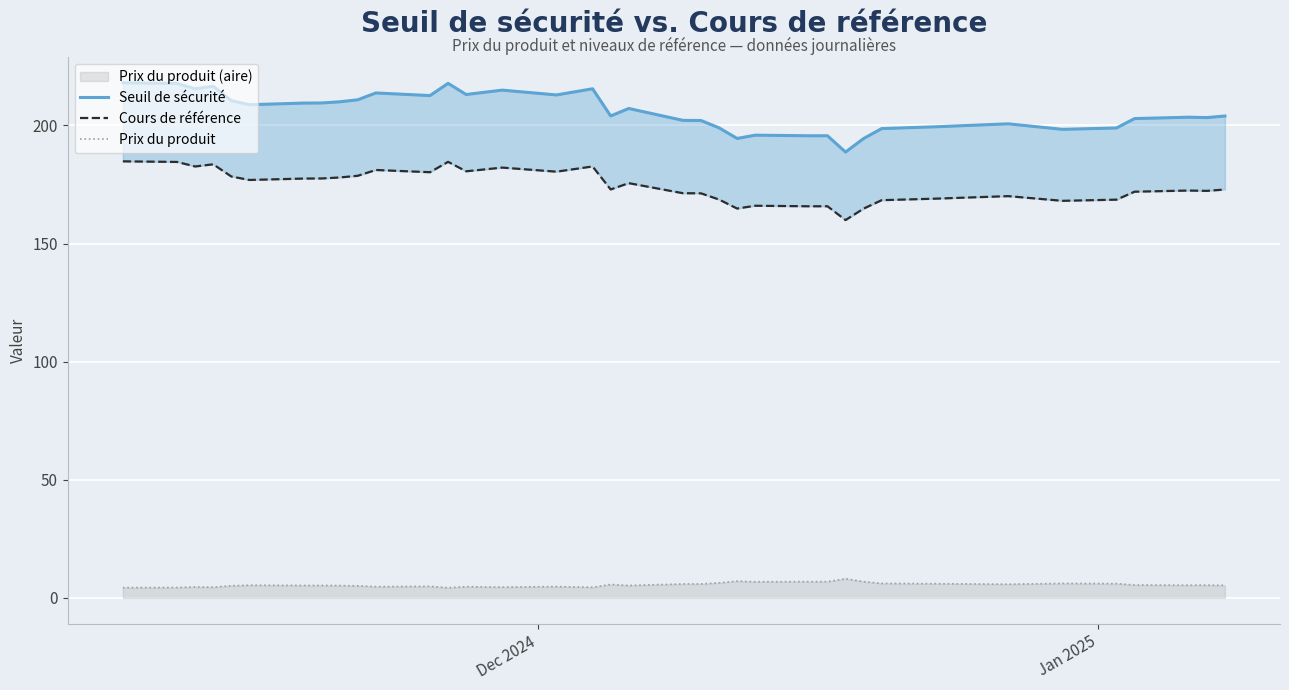

True or false: Cours de référence and Seuil de sécurité intersect in this chart.

False